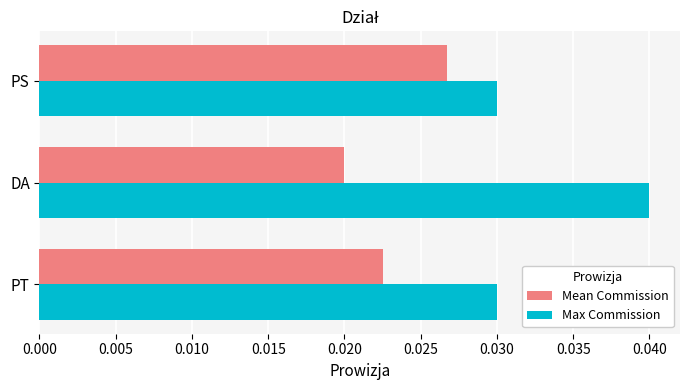

What is the sum of all Max Commission values?

0.1